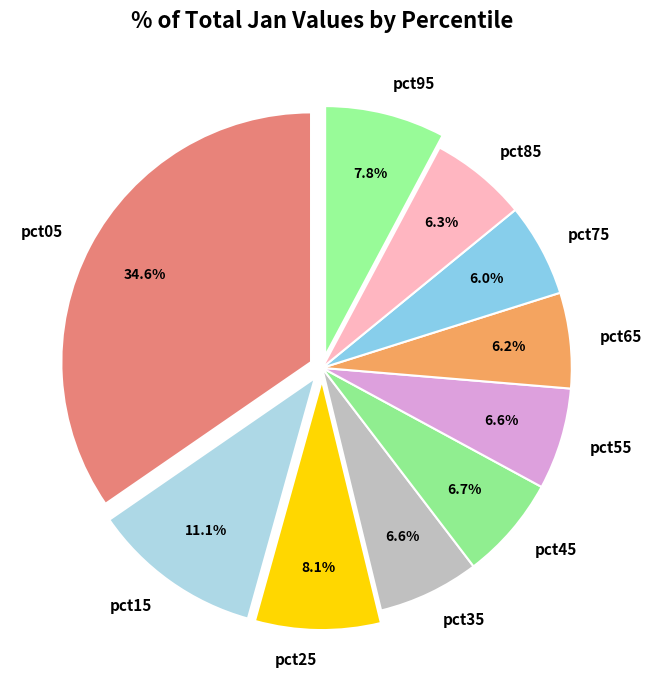

How many segments does this pie chart have?

10